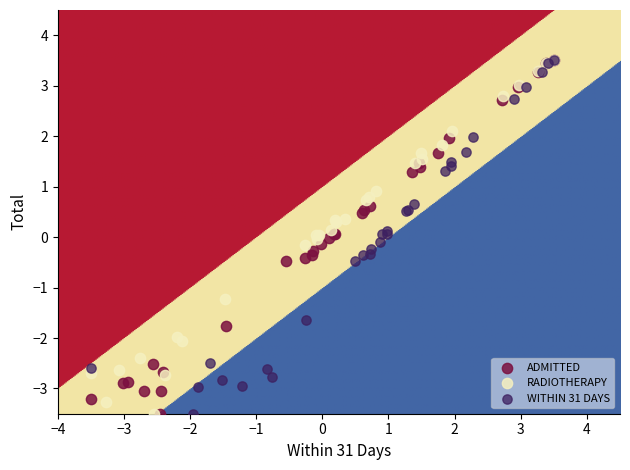

What are all the series names shown in the legend?

ADMITTED, RADIOTHERAPY, WITHIN 31 DAYS